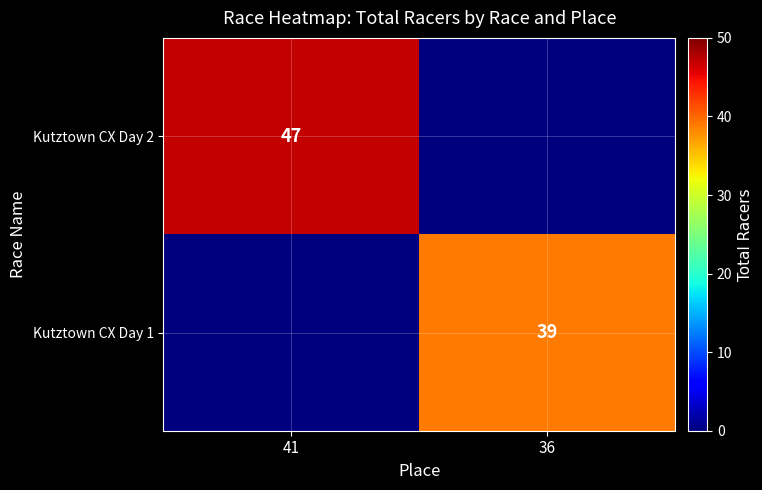

The Kutztown CX Day 2 series shows 47 at 41. True or false?

True